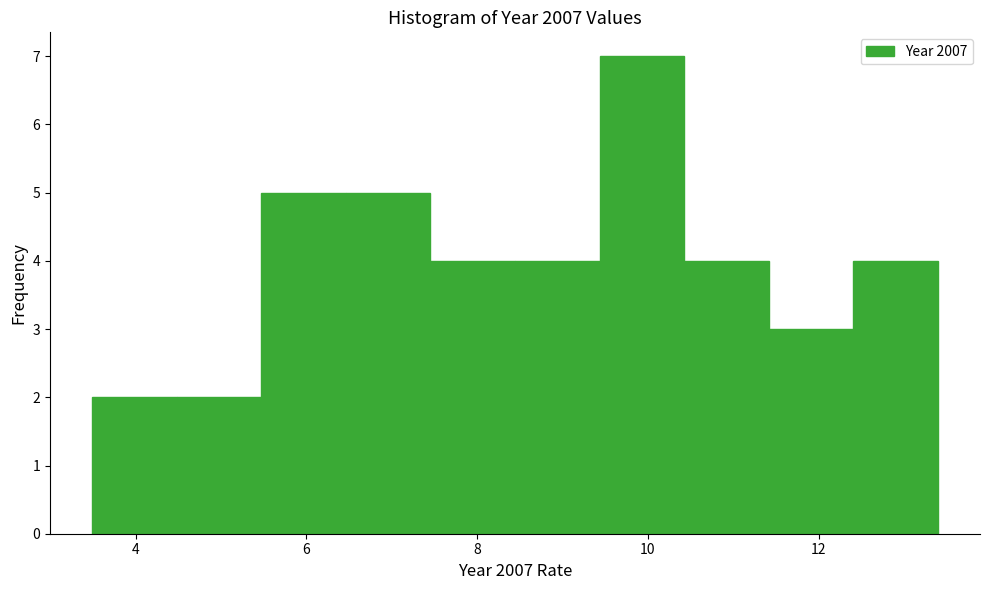

Reading left to right, transcribe this chart: for each bar, give the range it covers on the x-axis and its height. Neither the bar edges nor the heights are printed on the chart, so give them approximately, as read against the axes.

3.4 to 4.4: 2
4.4 to 5.4: 2
5.4 to 6.4: 5
6.4 to 7.4: 5
7.4 to 8.4: 4
8.4 to 9.4: 4
9.4 to 10.4: 7
10.4 to 11.4: 4
11.4 to 12.4: 3
12.4 to 13.4: 4